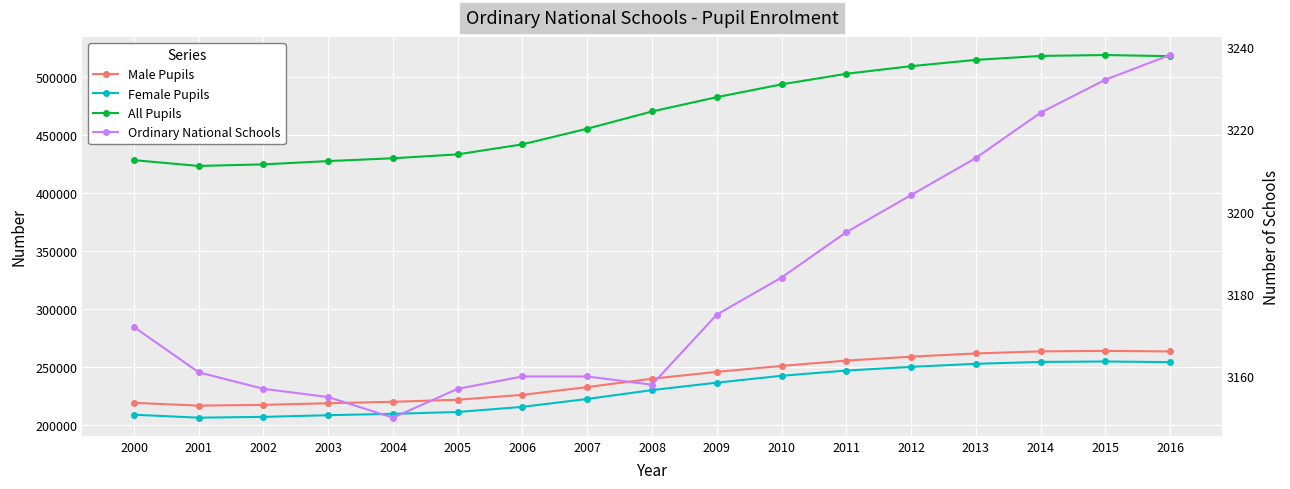

What is the maximum value for All Pupils?

518903